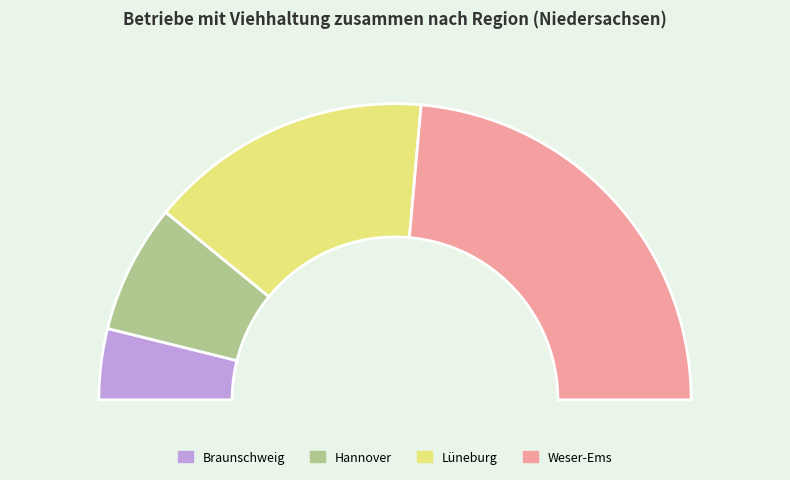

To the nearest percent, what percentage of the pie is Hannover?

14%